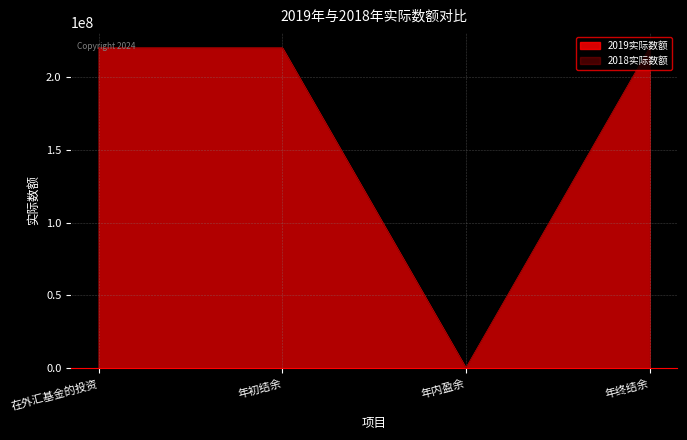

Reading left to right, what are all the values shown in this chart?

2018实际数额: 在外汇基金的投资=219729659	年初结余=219729659	年内盈余=0	年终结余=219729659
2019实际数额: 在外汇基金的投资=219729659	年初结余=219729659	年内盈余=0	年终结余=219729659